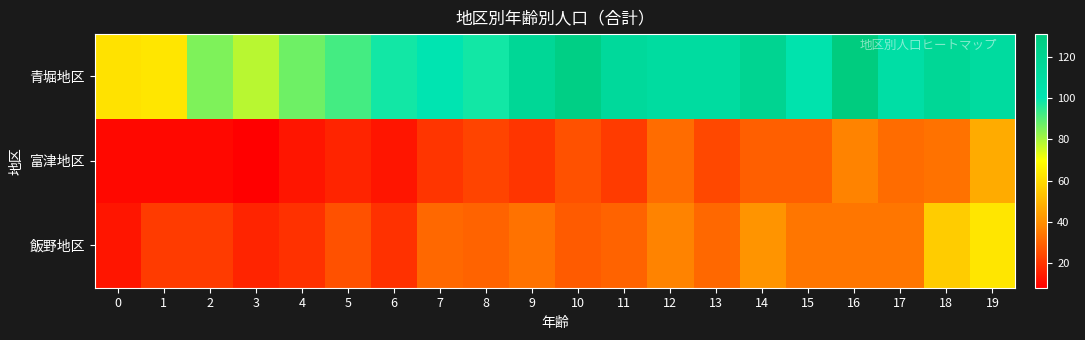

Rank the series by their maximum value, from lowest to highest.

富津地区, 飯野地区, 青堀地区